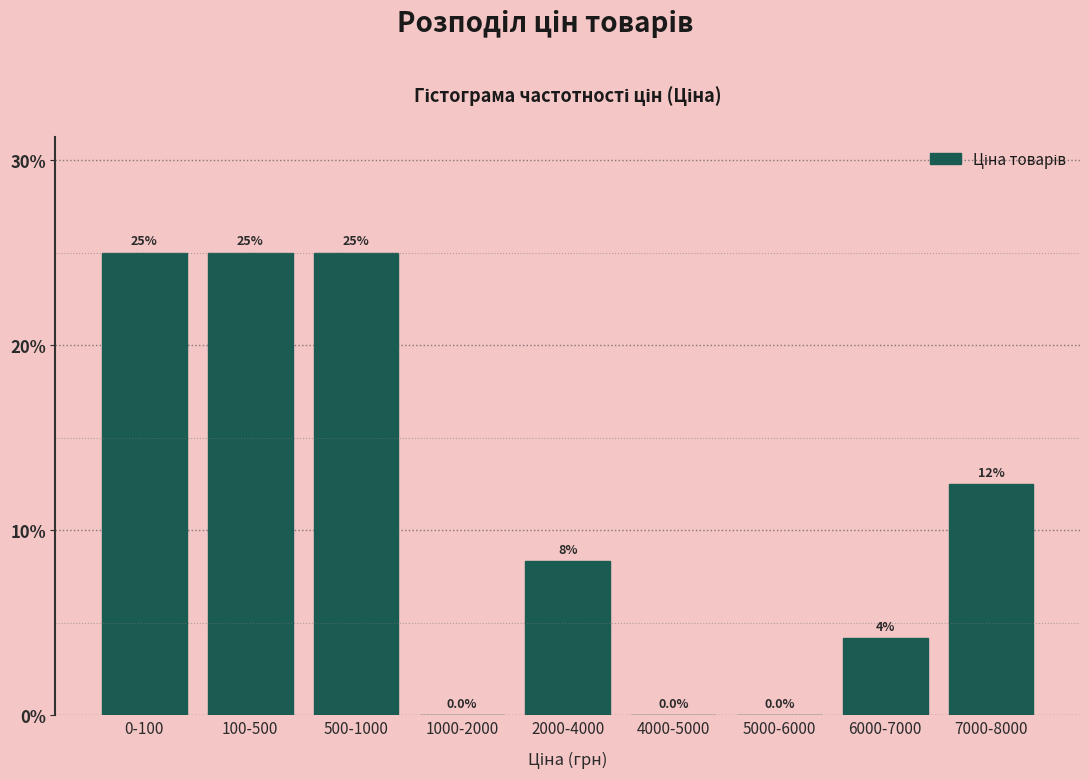

What is the sum of the values at 0-100 and 5000-6000?

25.0